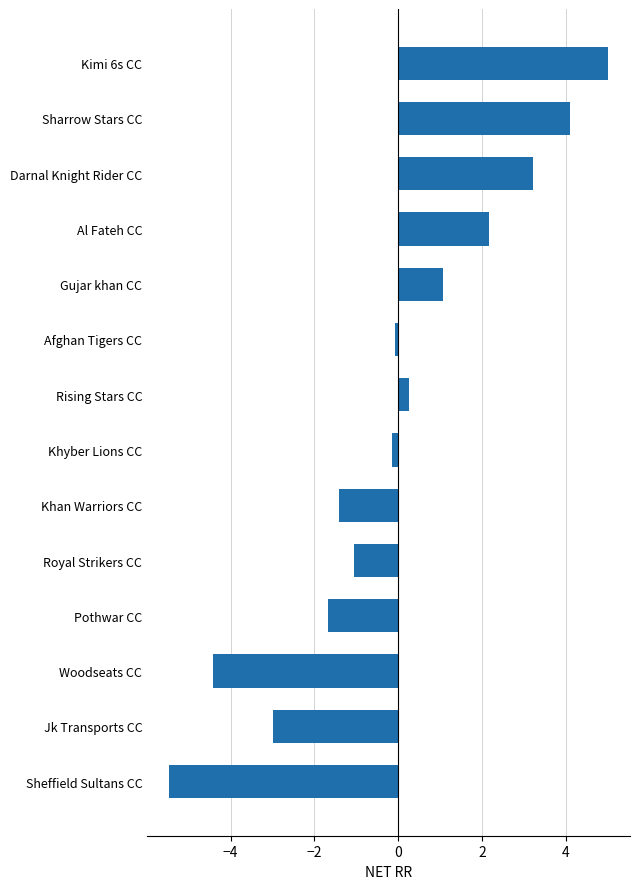

What is the difference between the second highest and second lowest values?

8.5